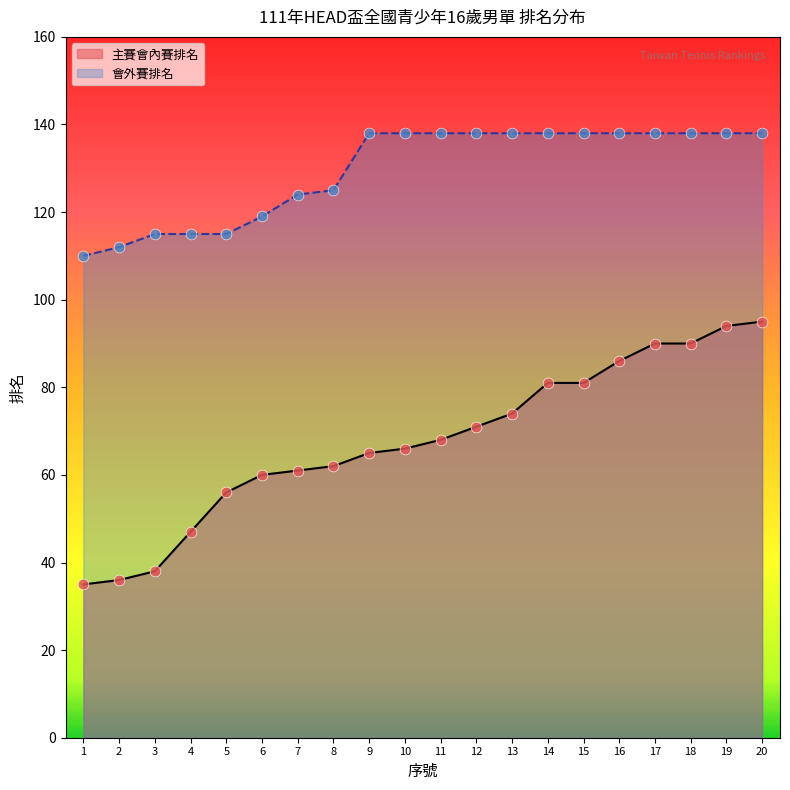

Which series has the largest total across all categories?

會外賽排名